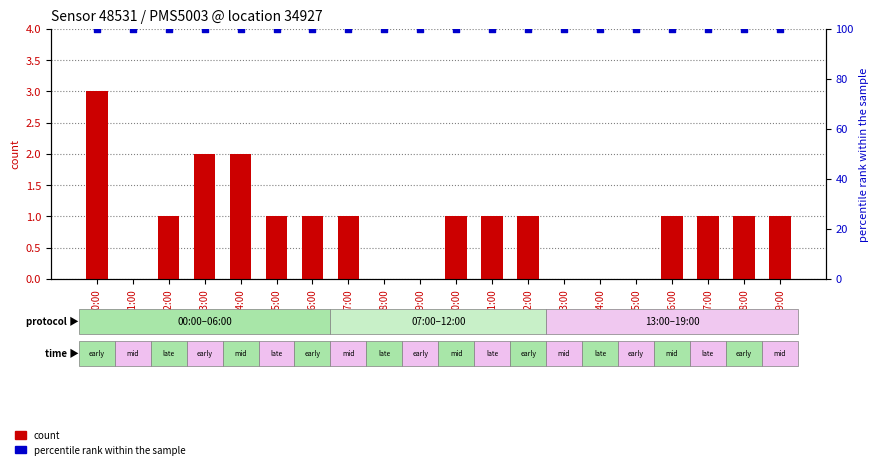

Is the value of percentile rank at 02:00 greater than the value of P1 count at 05:00?

Yes